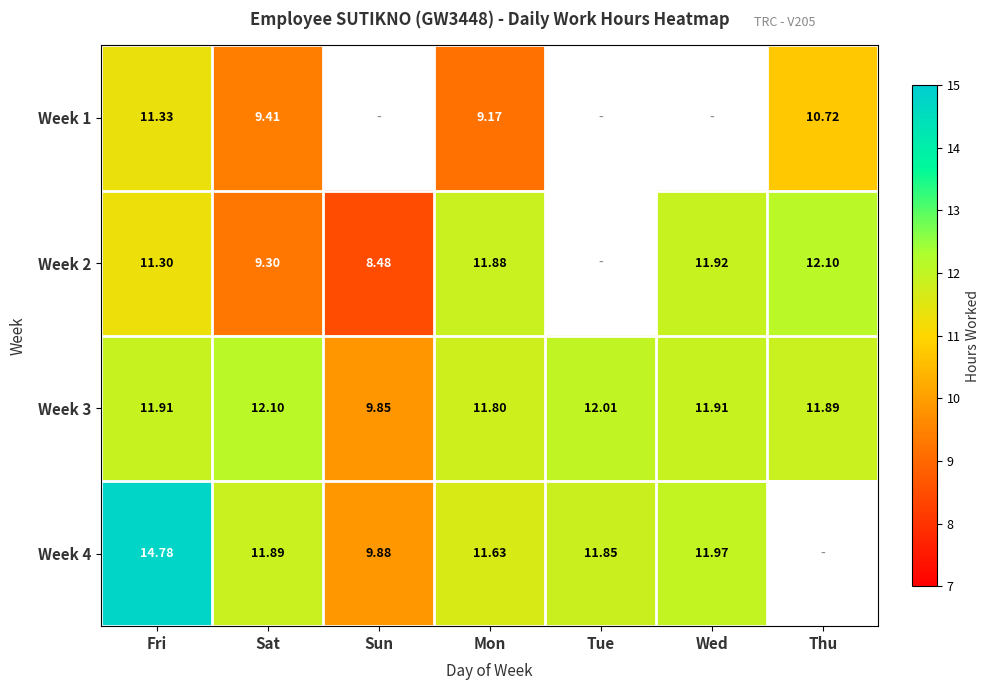

How many data points in Week 3 are less than 11?

1